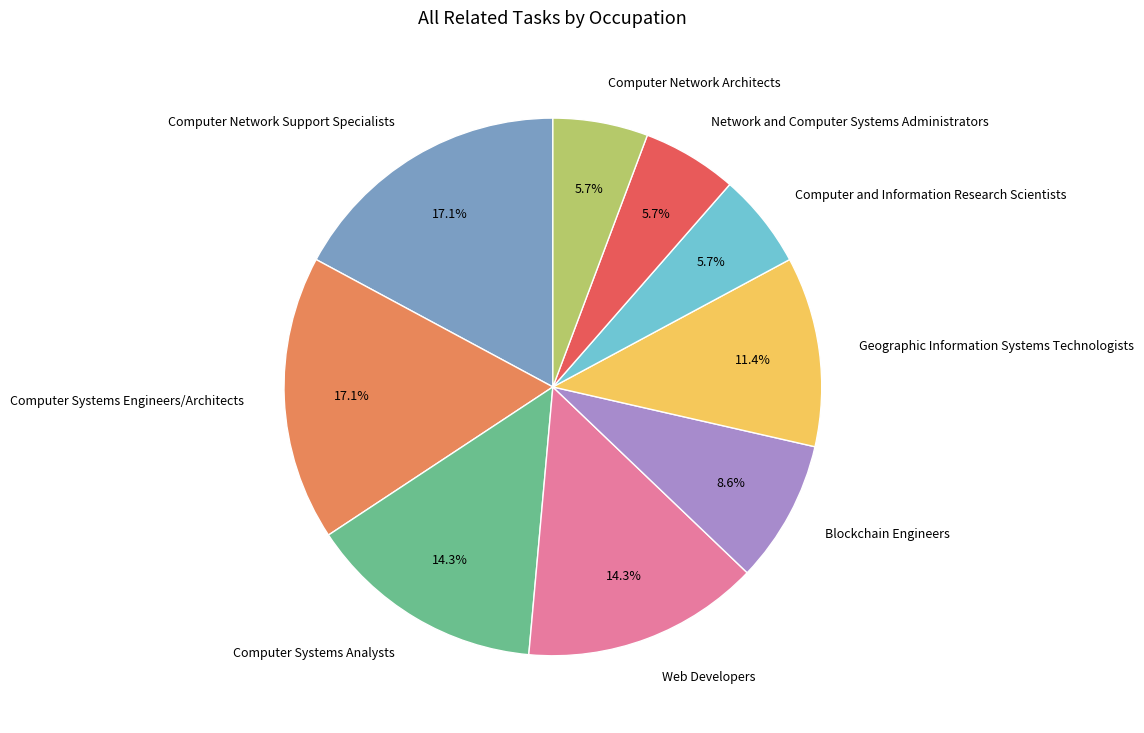

To the nearest percent, what is the difference between the largest and smallest slice percentages?

11%